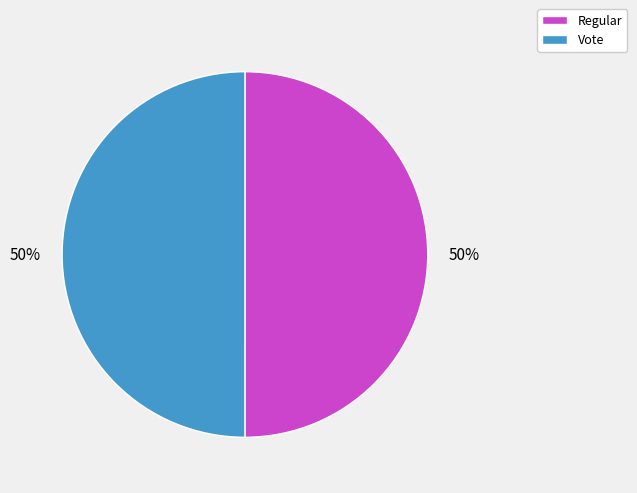

What is the ratio of the value at Vote to the value at Regular?

1.0